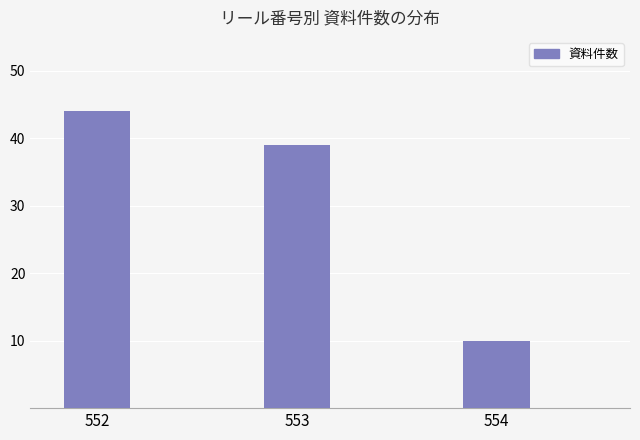

What is the sum of the values at 554 and 553?

49